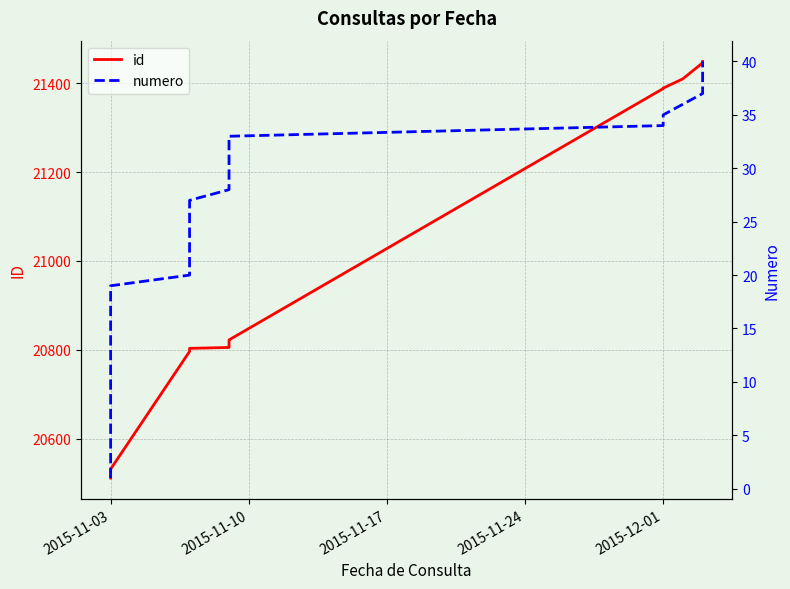

What are all the series names shown in the legend?

id, numero